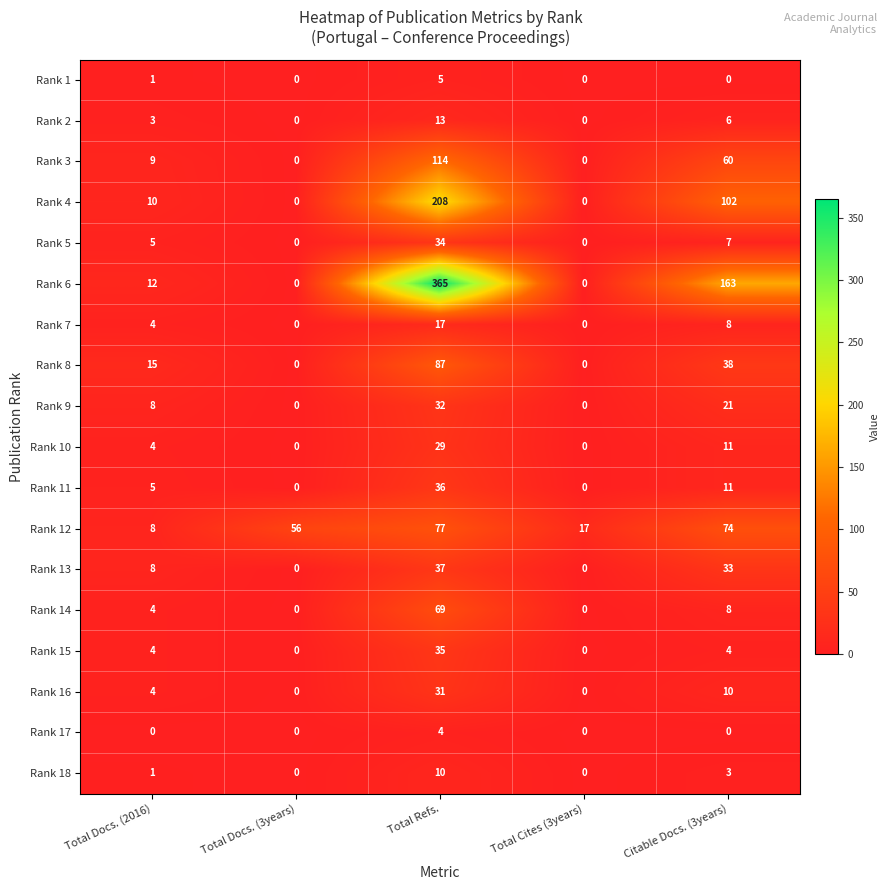

Count the number of categories in the chart.

5